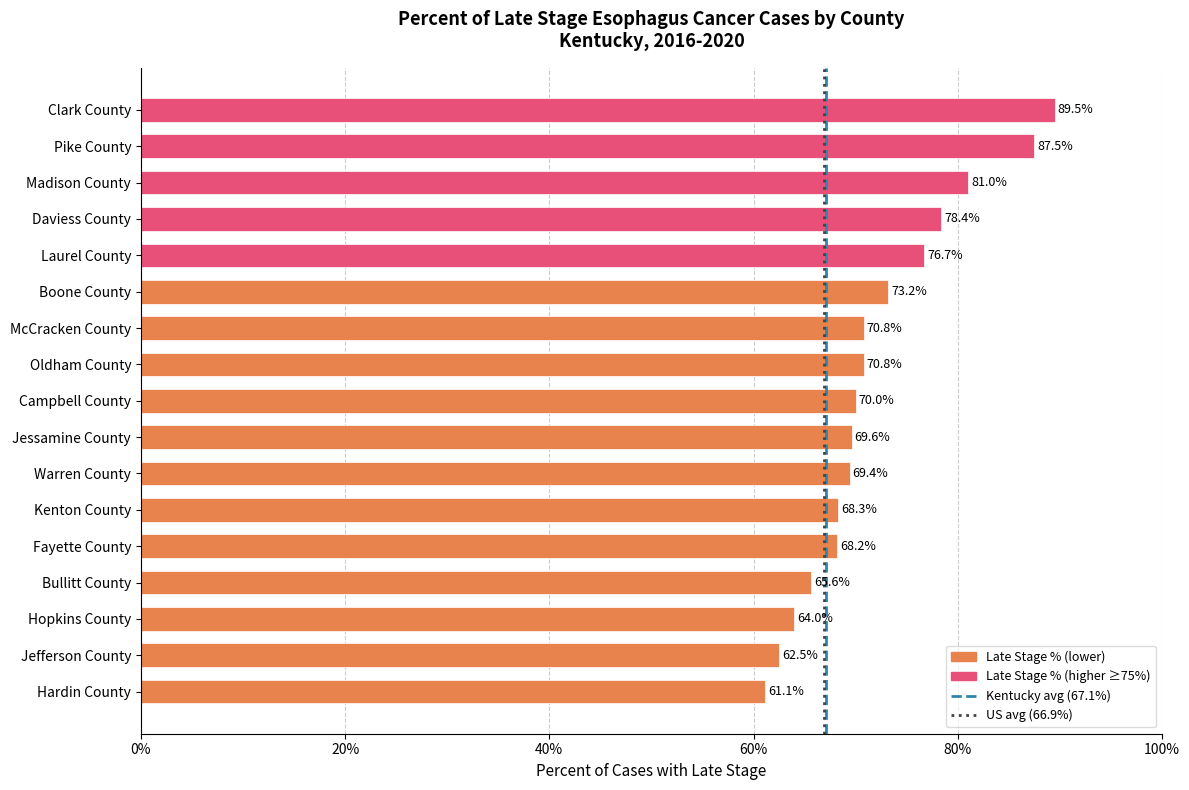

At which category does the chart reach its peak across all series?

Clark County